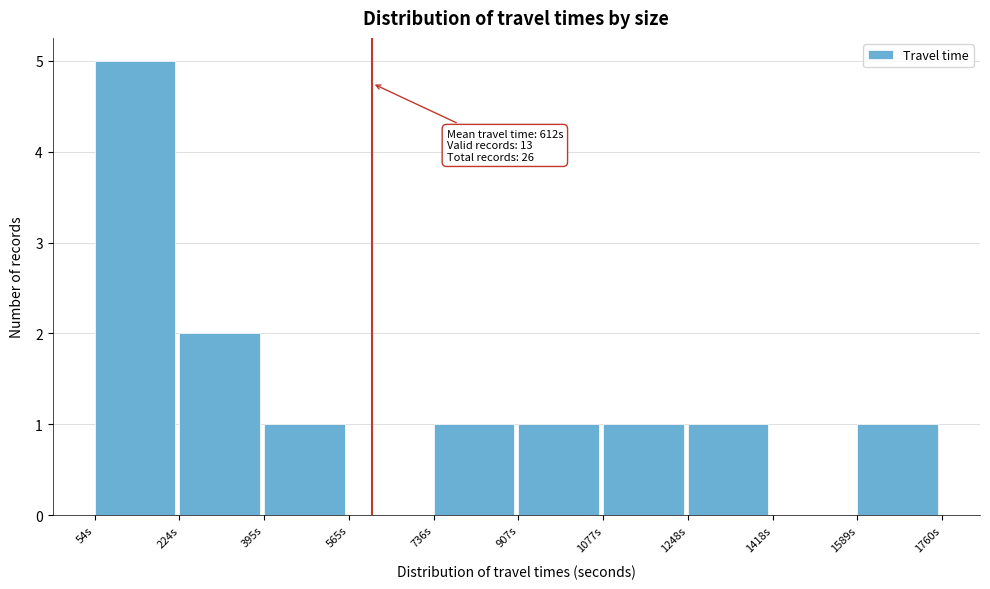

Over which range of the x-axis is the bar tallest?

60 to 220